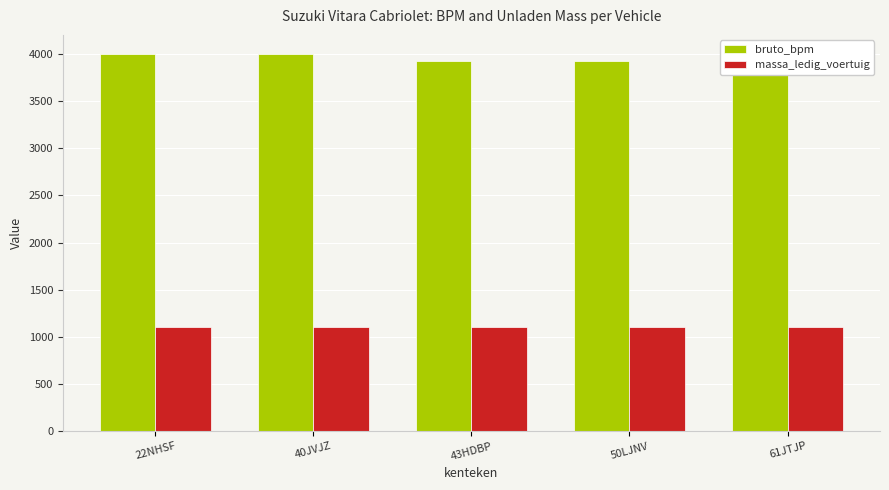

List the series in order of their overall mean, lowest first.

massa_ledig_voertuig, bruto_bpm